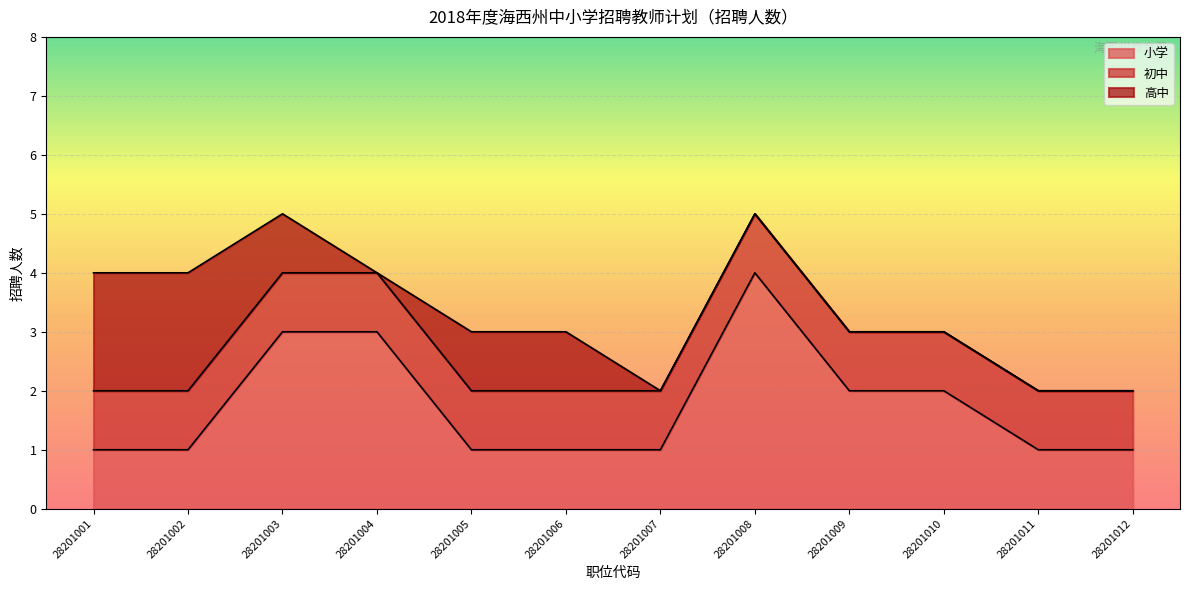

Reading left to right, what are all the values shown in this chart?

小学: 28201001=1	28201002=1	28201003=3	28201004=3	28201005=1	28201006=1	28201007=1	28201008=4	28201009=2	28201010=2	28201011=1	28201012=1
初中: 28201001=1	28201002=1	28201003=1	28201004=1	28201005=1	28201006=1	28201007=1	28201008=1	28201009=1	28201010=1	28201011=1	28201012=1
高中: 28201001=2	28201002=2	28201003=1	28201004=0	28201005=1	28201006=1	28201007=0	28201008=0	28201009=0	28201010=0	28201011=0	28201012=0